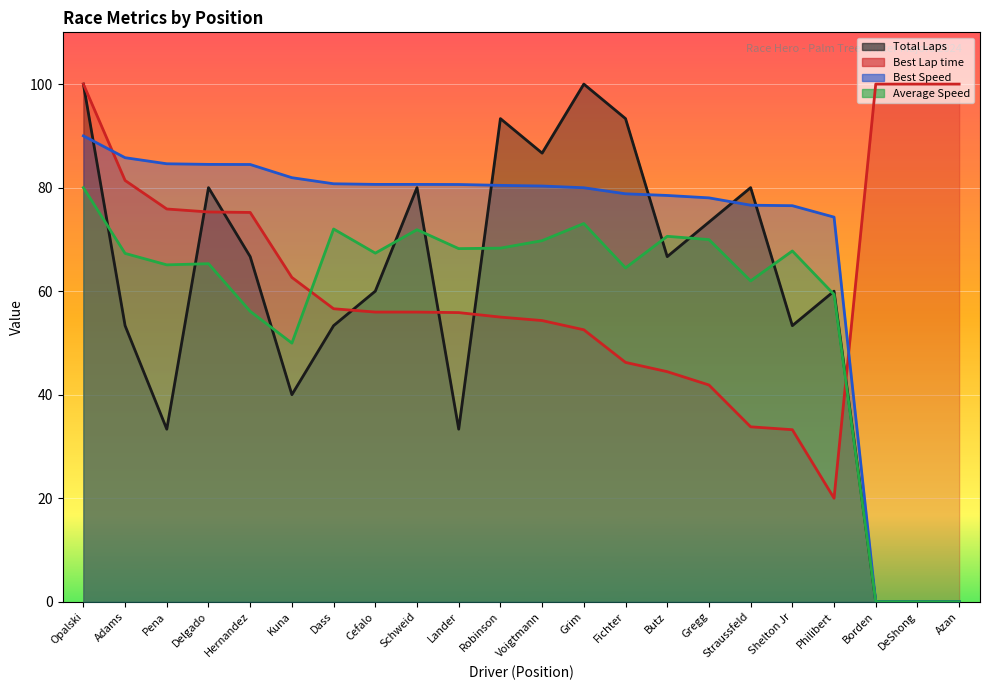

What is the label of the 12th point from the left?

Voigtmann